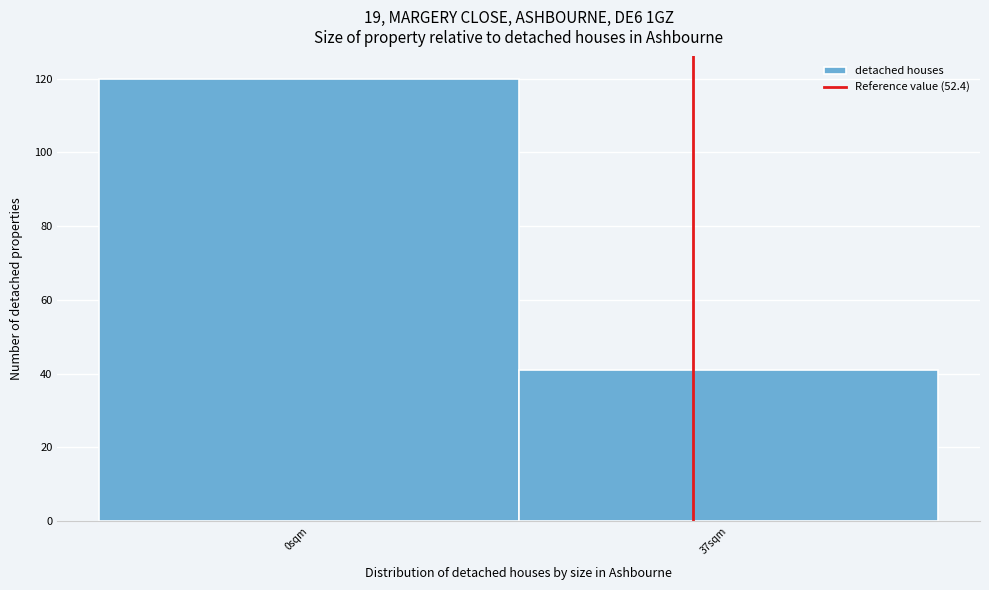

Reading left to right, what are all the values shown in this chart?

0sqm=120	37sqm=41